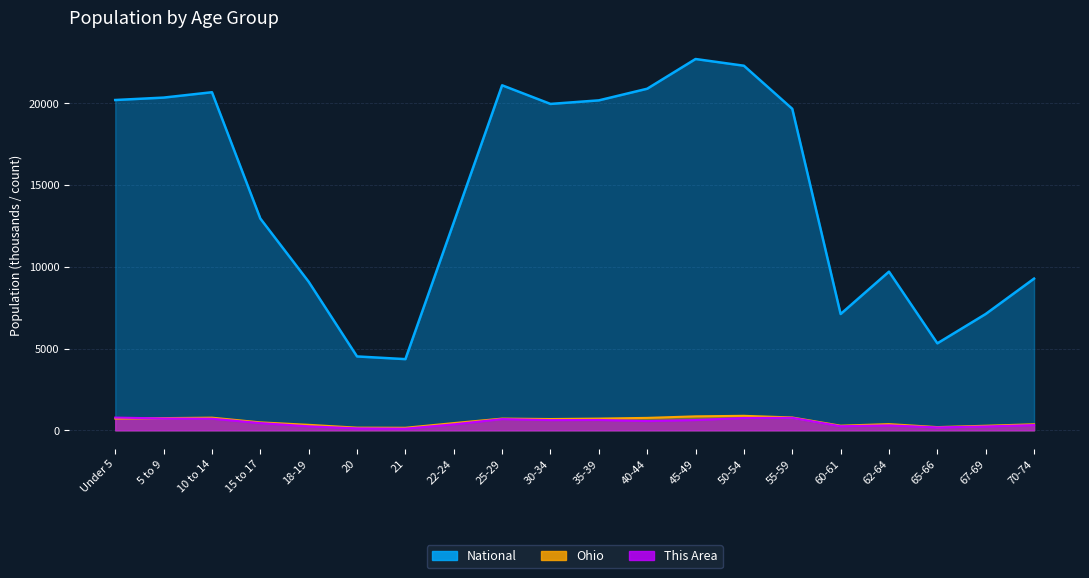

At which category does Ohio reach its first local peak?

10 to 14